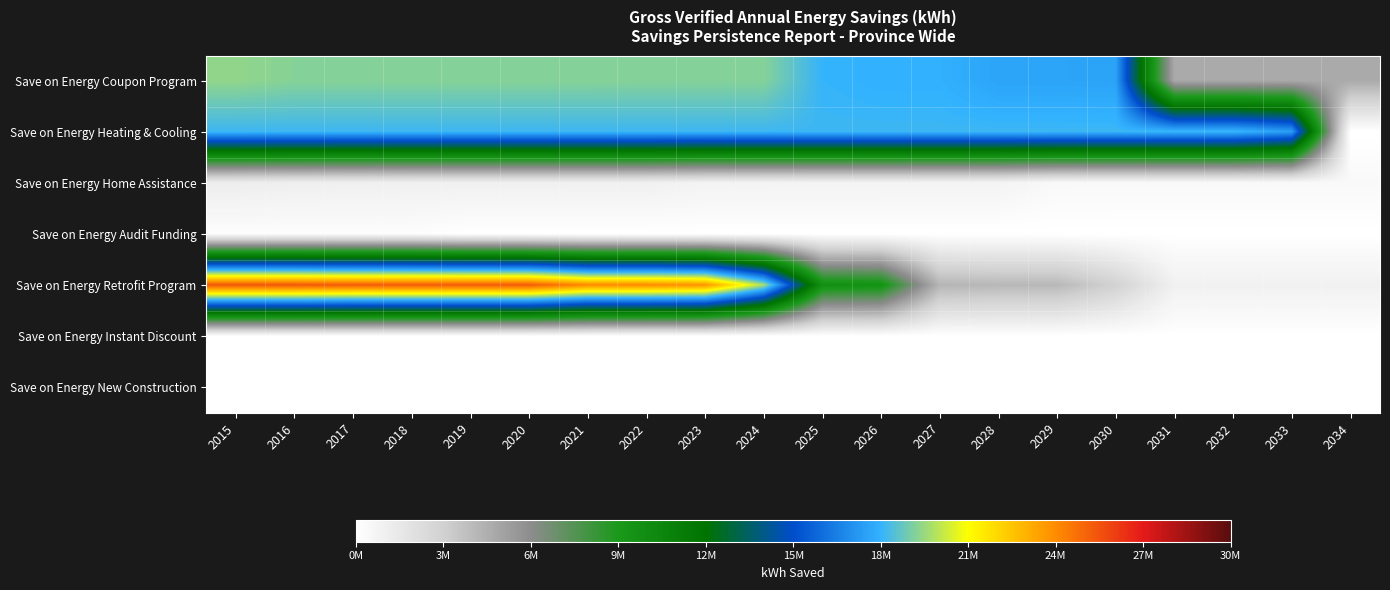

Count the number of categories in the chart.

20